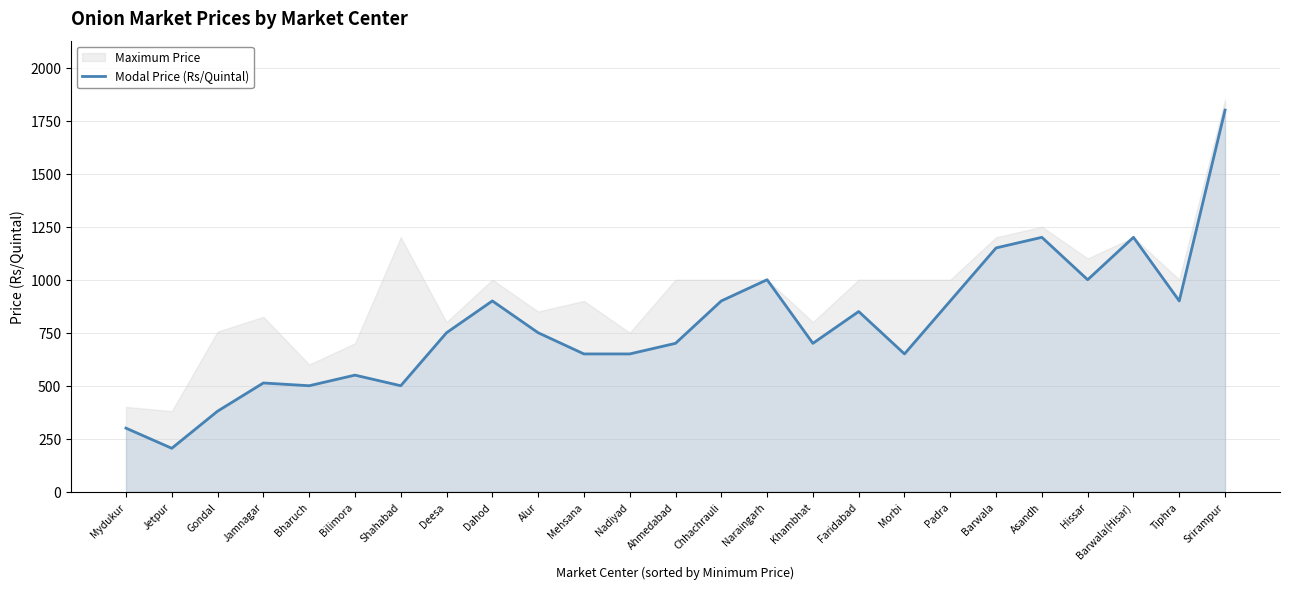

What is the label of the 24th point from the right?

Jetpur